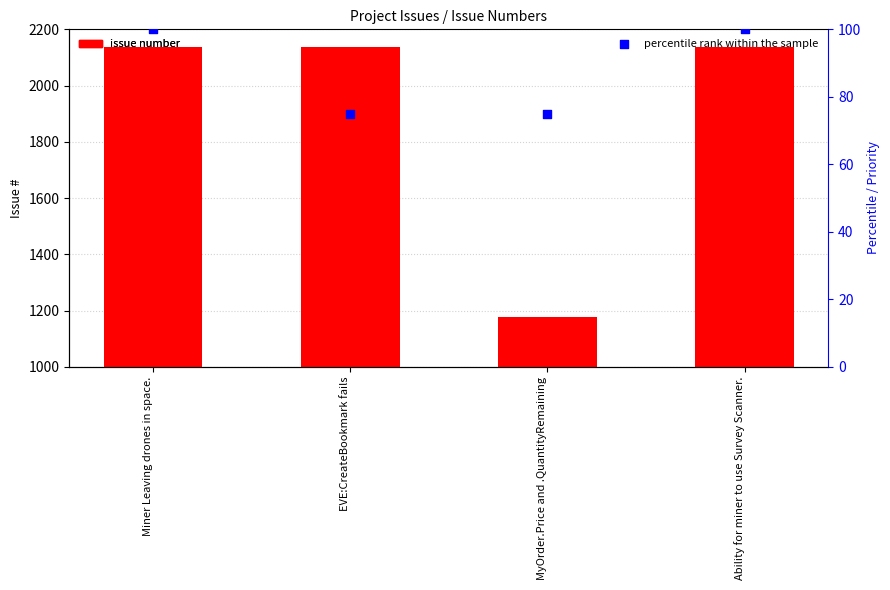

Which series has the largest total across all categories?

#